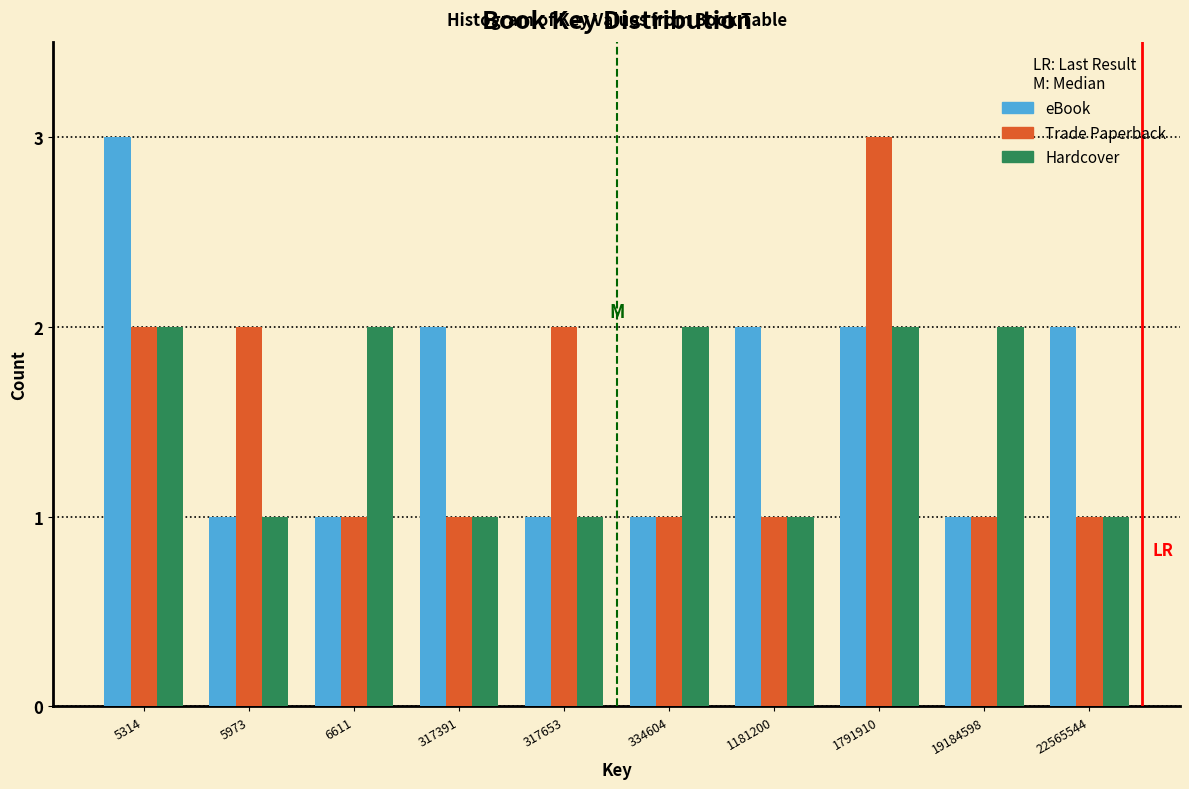

Reading left to right, extract all data points from this chart.

eBook: 3	1	1	2	1	1	2	2	1	2
Trade Paperback: 2	2	1	1	2	1	1	3	1	1
Hardcover: 2	1	2	1	1	2	1	2	2	1